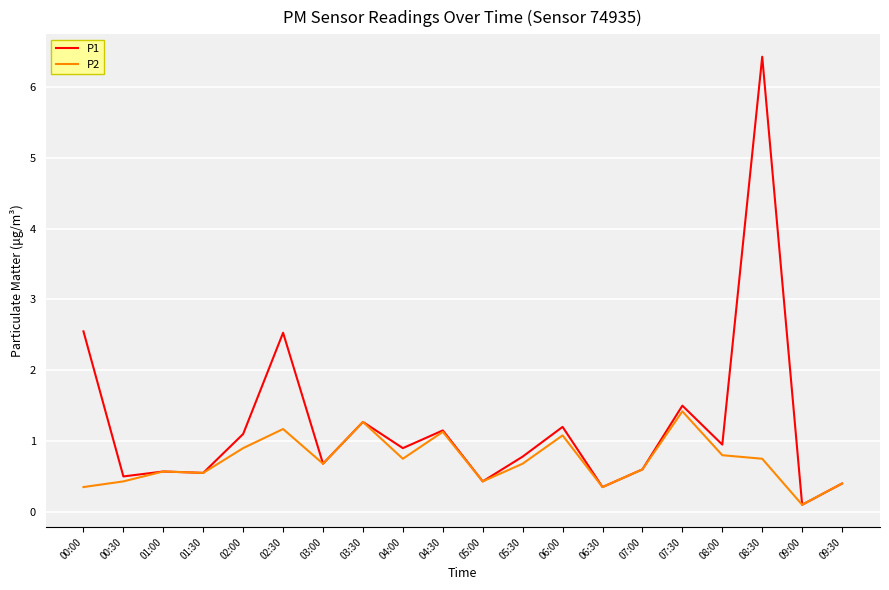

Read the P2 value at 00:30.

0.4